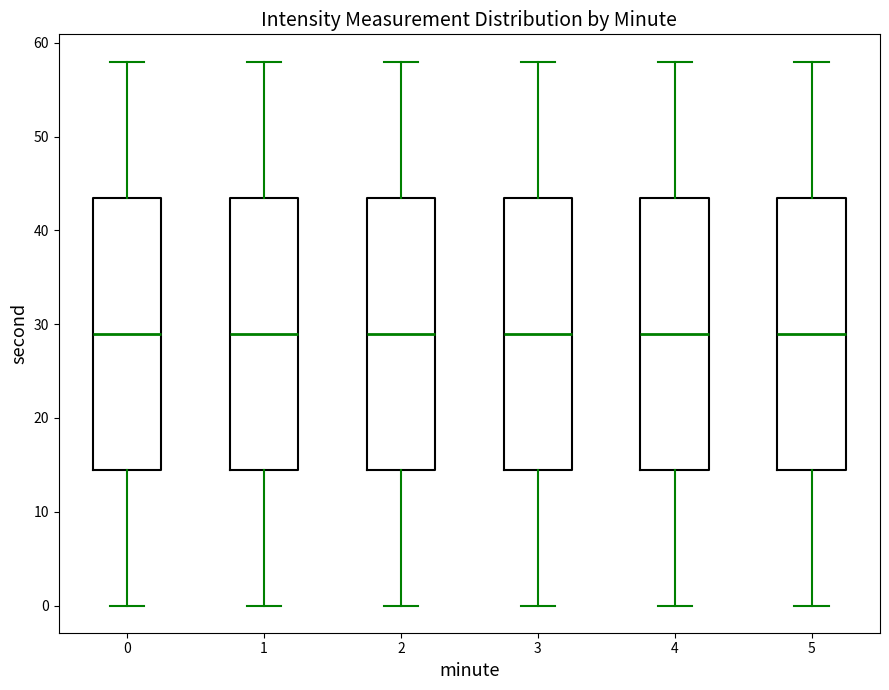

Reading left to right, read every box against the y-axis: the position of its median line, the range the box covers, and the ends of its whiskers. The values are not printed on the chart, so give them approximately, as read against the axis.

0: median 29, box 15 to 44, whiskers 0 to 58
1: median 29, box 15 to 44, whiskers 0 to 58
2: median 29, box 15 to 44, whiskers 0 to 58
3: median 29, box 15 to 44, whiskers 0 to 58
4: median 29, box 15 to 44, whiskers 0 to 58
5: median 29, box 15 to 44, whiskers 0 to 58